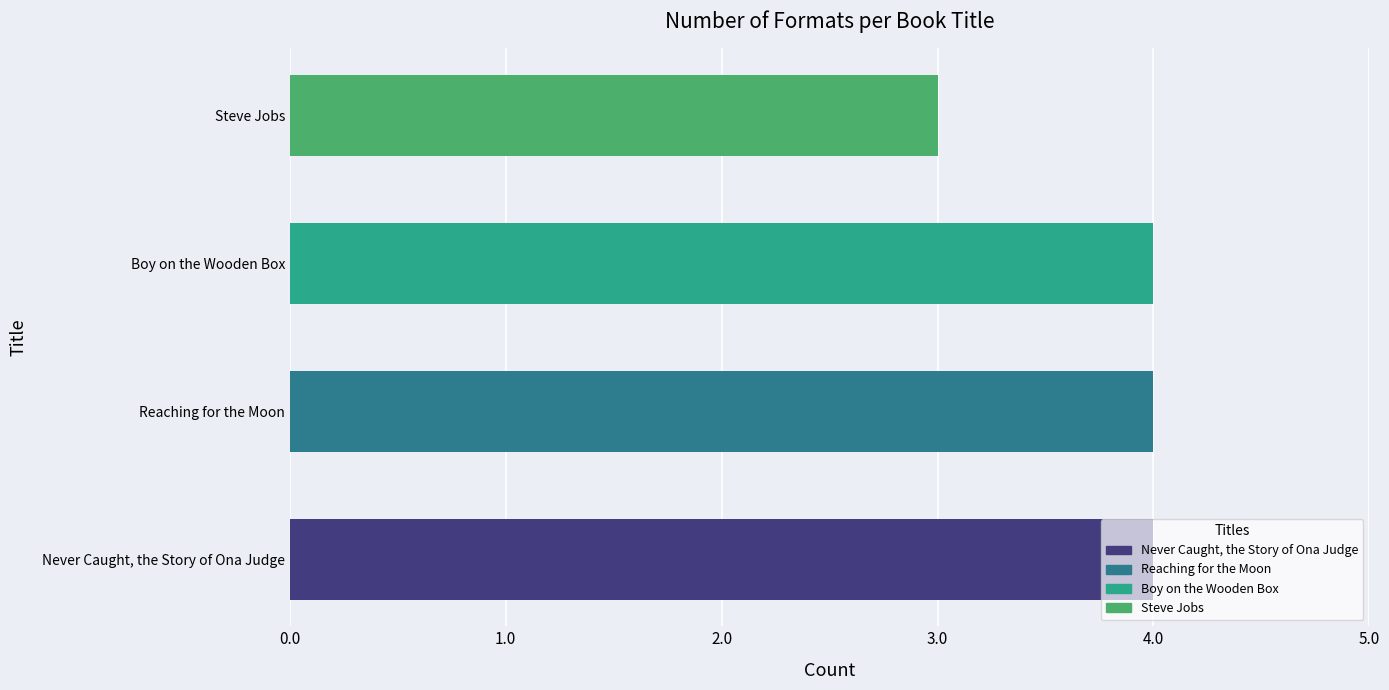

What is the average value?

4